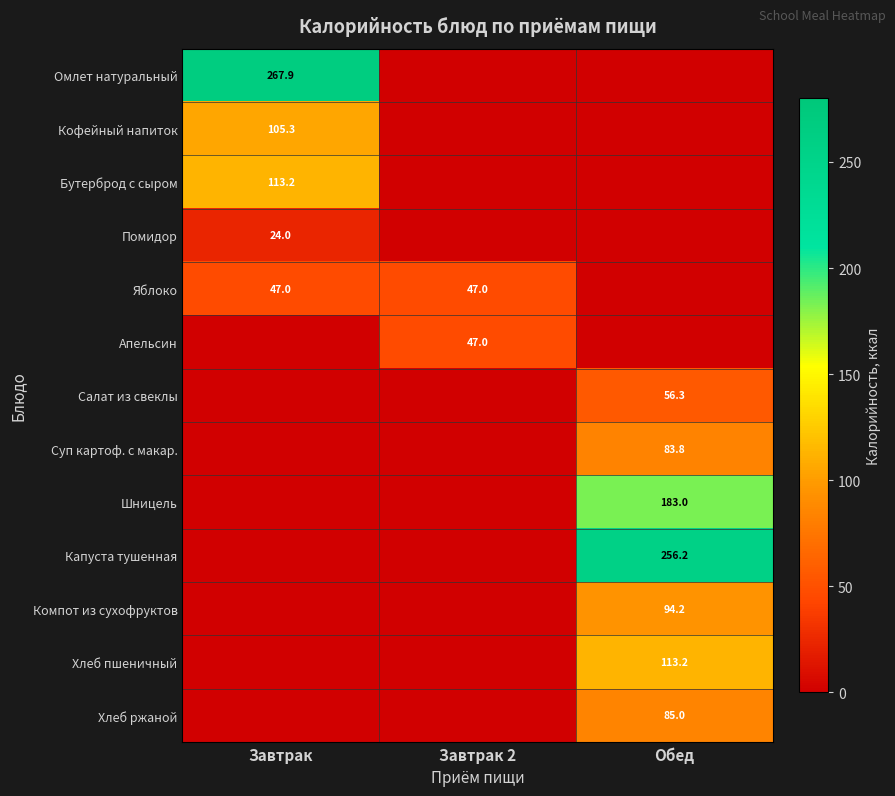

The Яблоко series shows 47.0 at Завтрак 2. True or false?

True